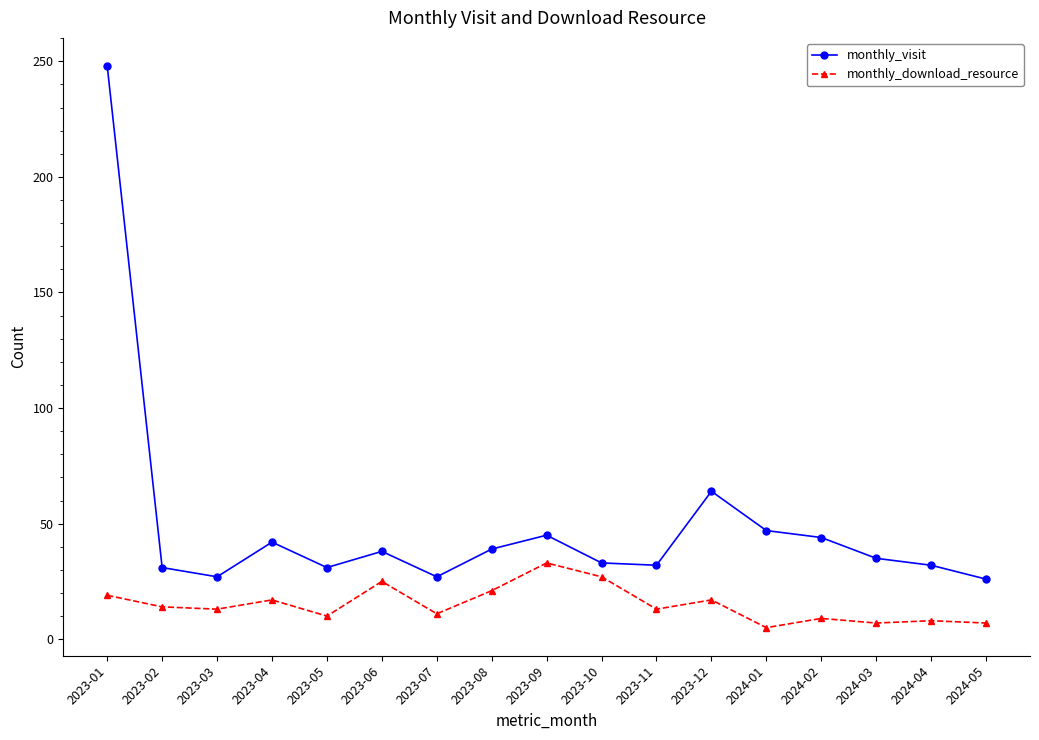

Which label corresponds to the largest value in the chart?

2023-01